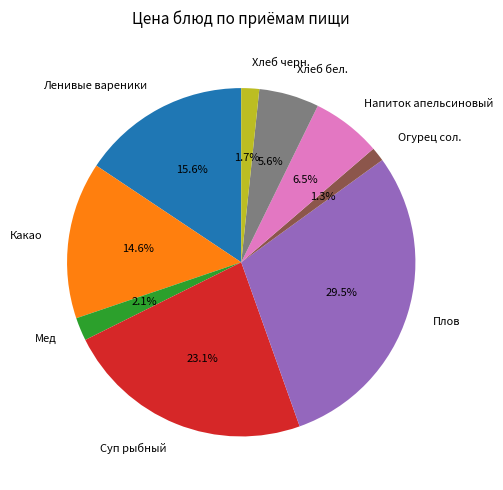

To the nearest percent, what is the difference between the Мед and Огурец сол. slice percentages?

1%